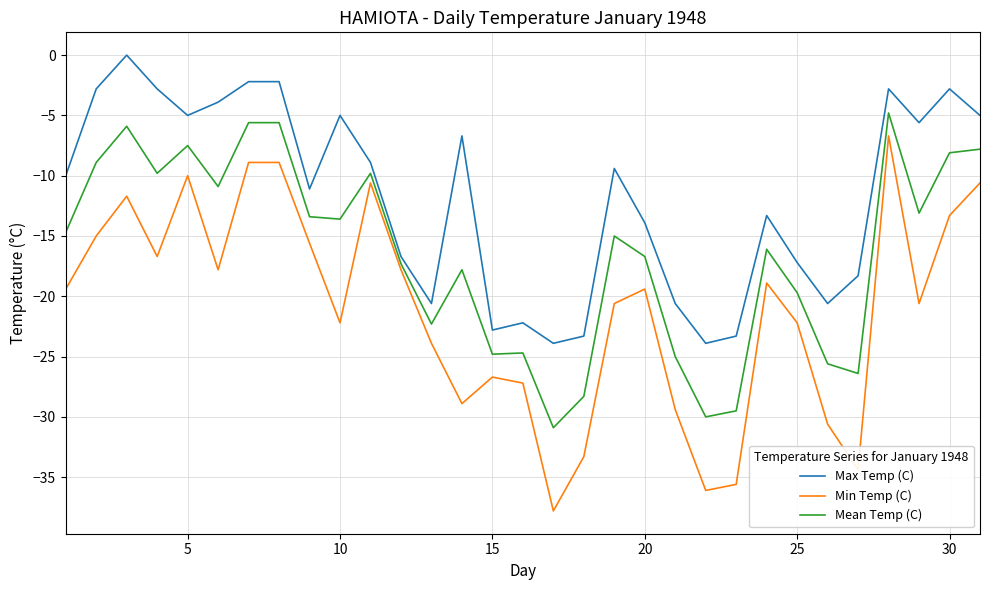

What is the maximum value for Mean Temp (C)?

-4.8